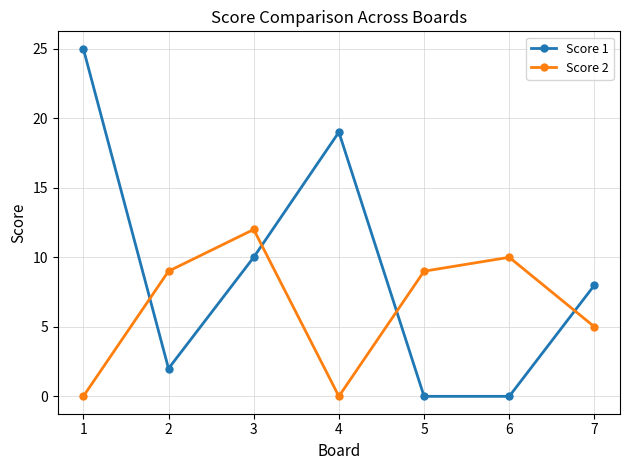

List the series in order of their overall mean, highest first.

Score 1, Score 2